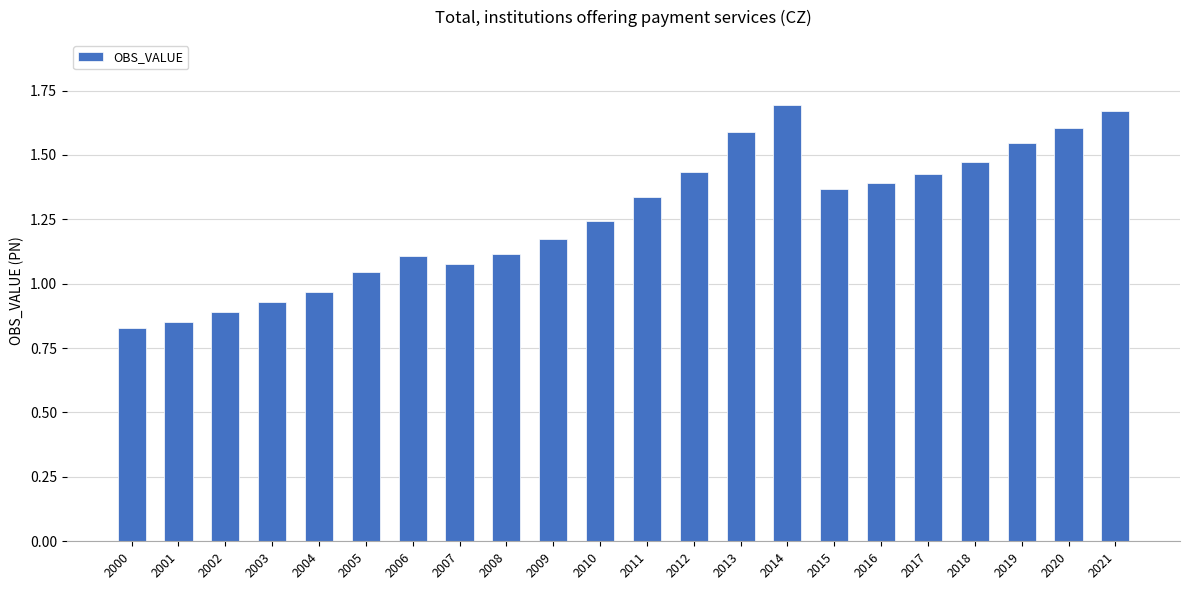

The value at 2021 is 1.7. True or false?

True